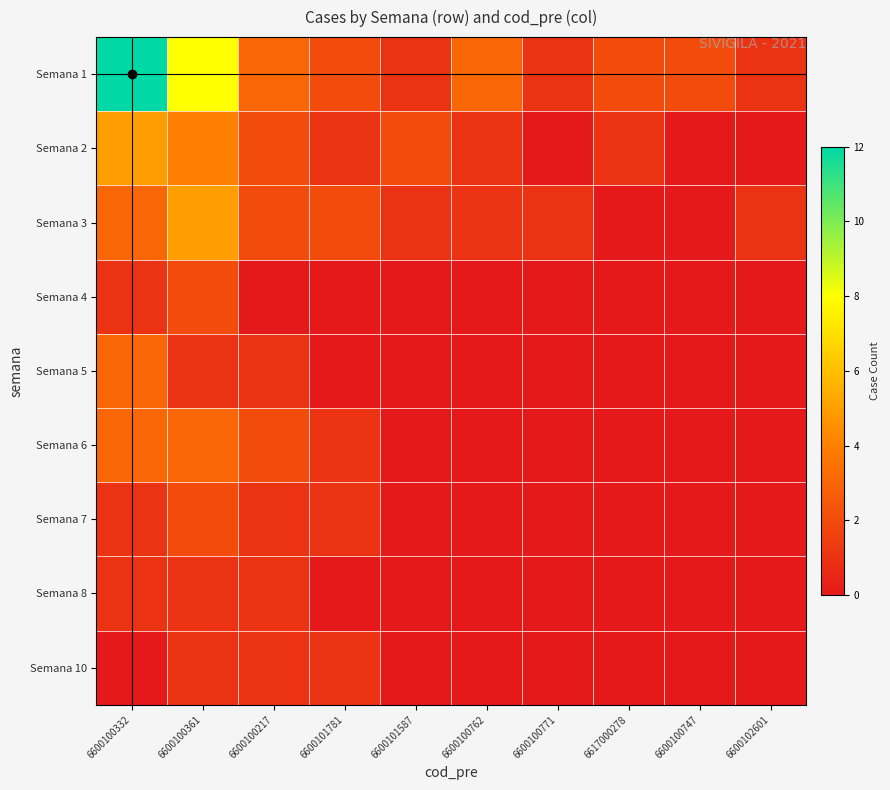

Which label corresponds to the smallest value in the chart?

6600100771